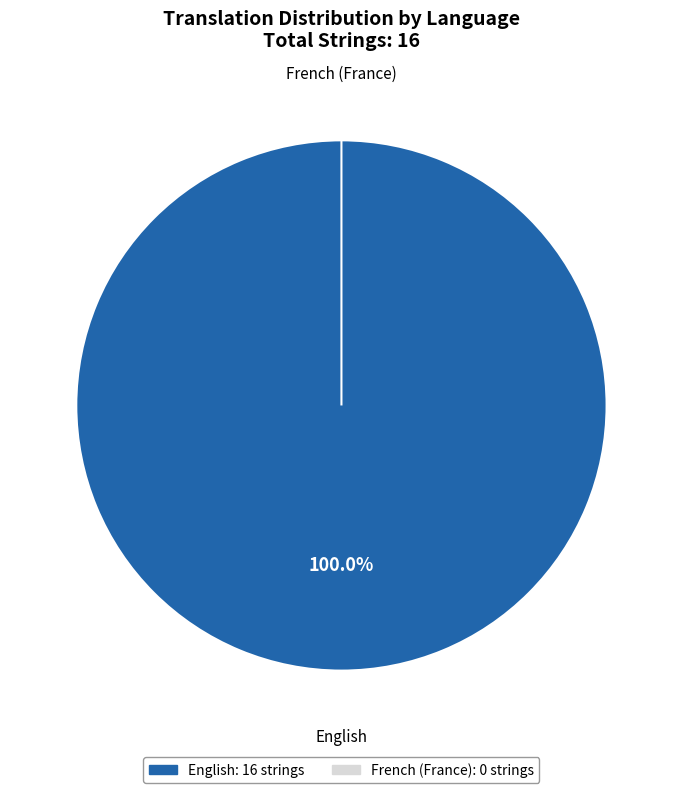

The French (France) slice represents 1% of the pie. True or false?

False